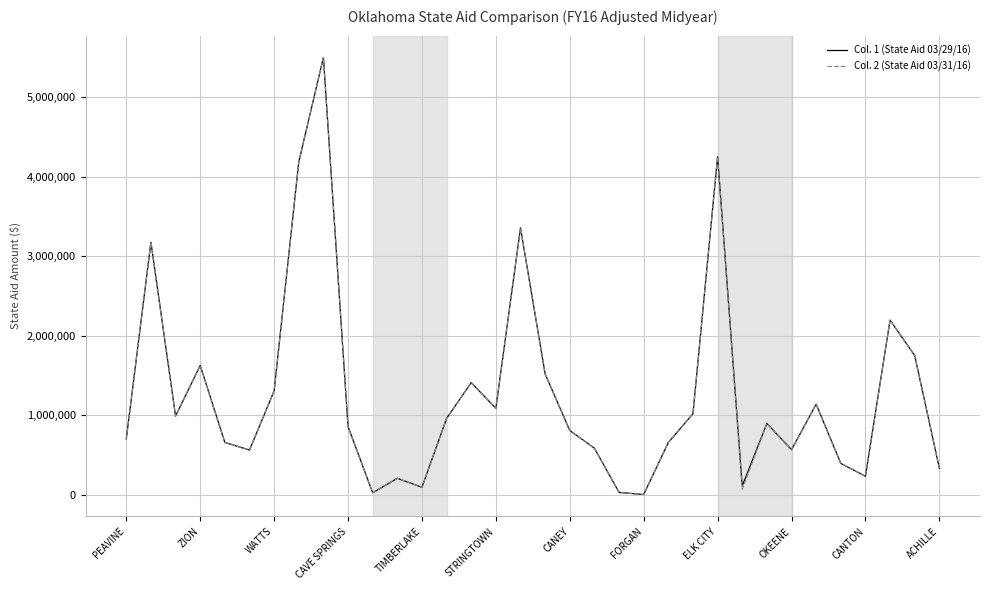

What is the total value across all series at STRINGTOWN?

2176702